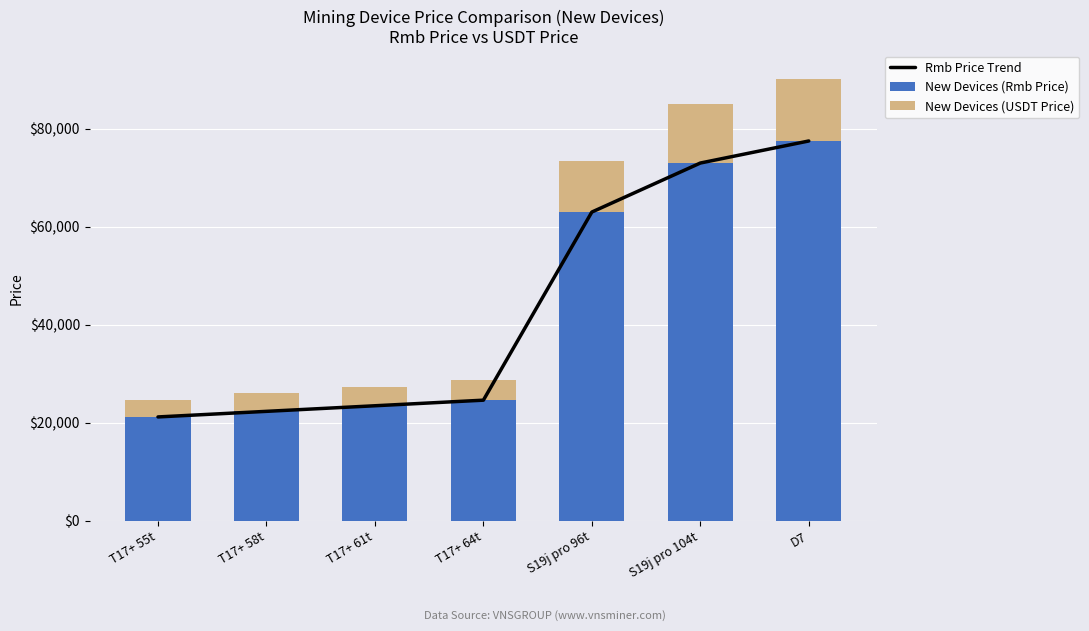

What is the value of the New Devices (USDT Price) bar at the 4th from the left?

4036